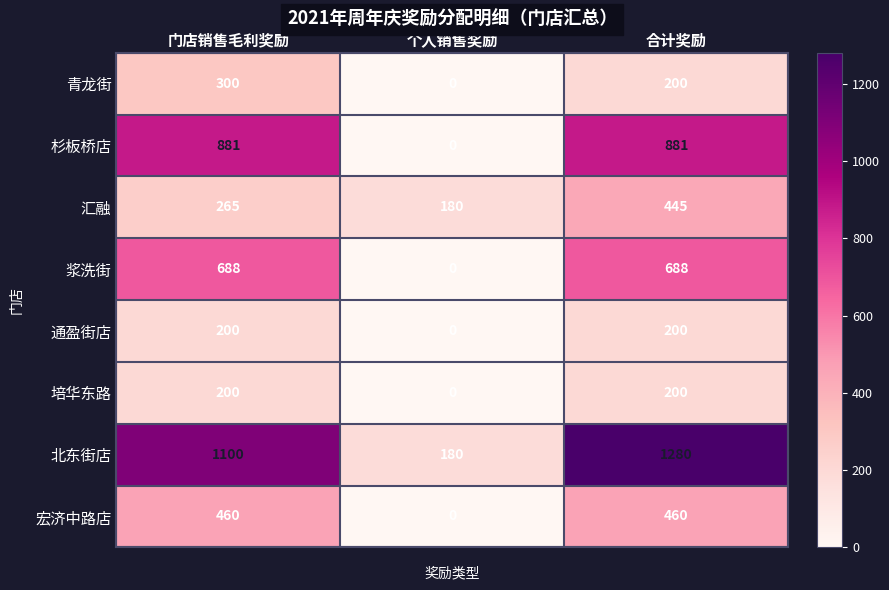

What is the difference between the maximum and minimum values in the 培华东路 series?

200